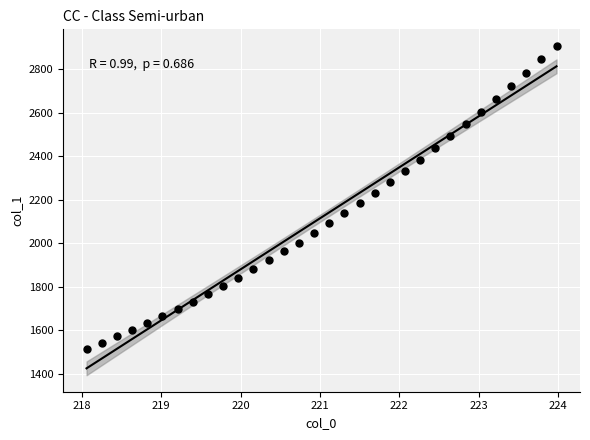

What is the range of Y values (max minus min)?

1392.8